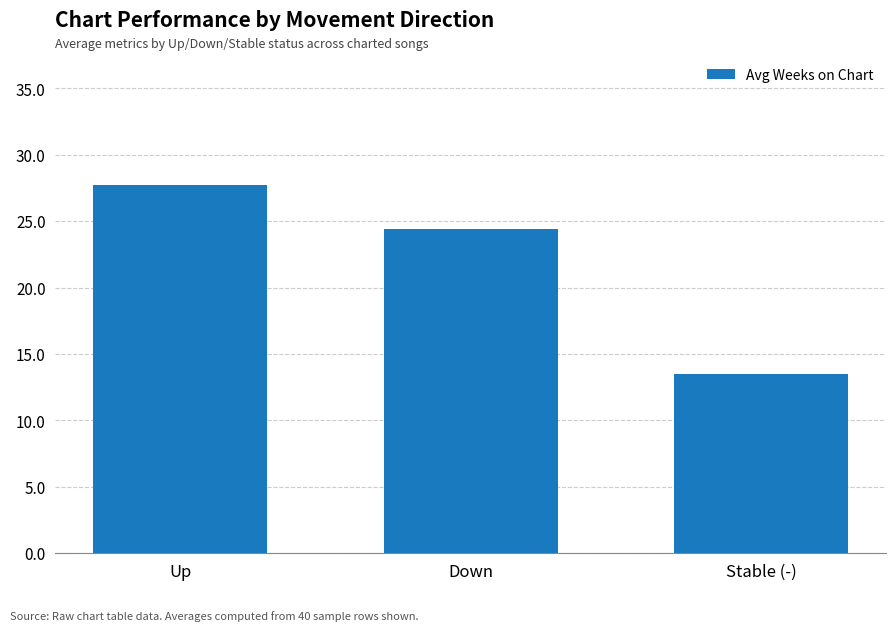

How many bars are there in total?

3